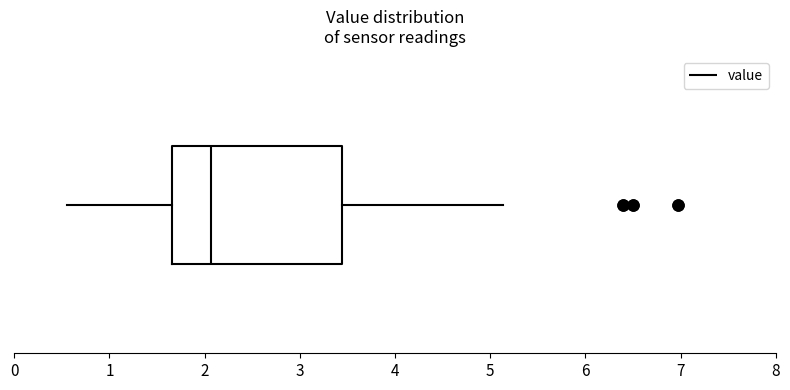

Where does the right whisker of the box end on the x-axis? The values are not printed on the chart, so give them approximately, as read against the axis.

5.1